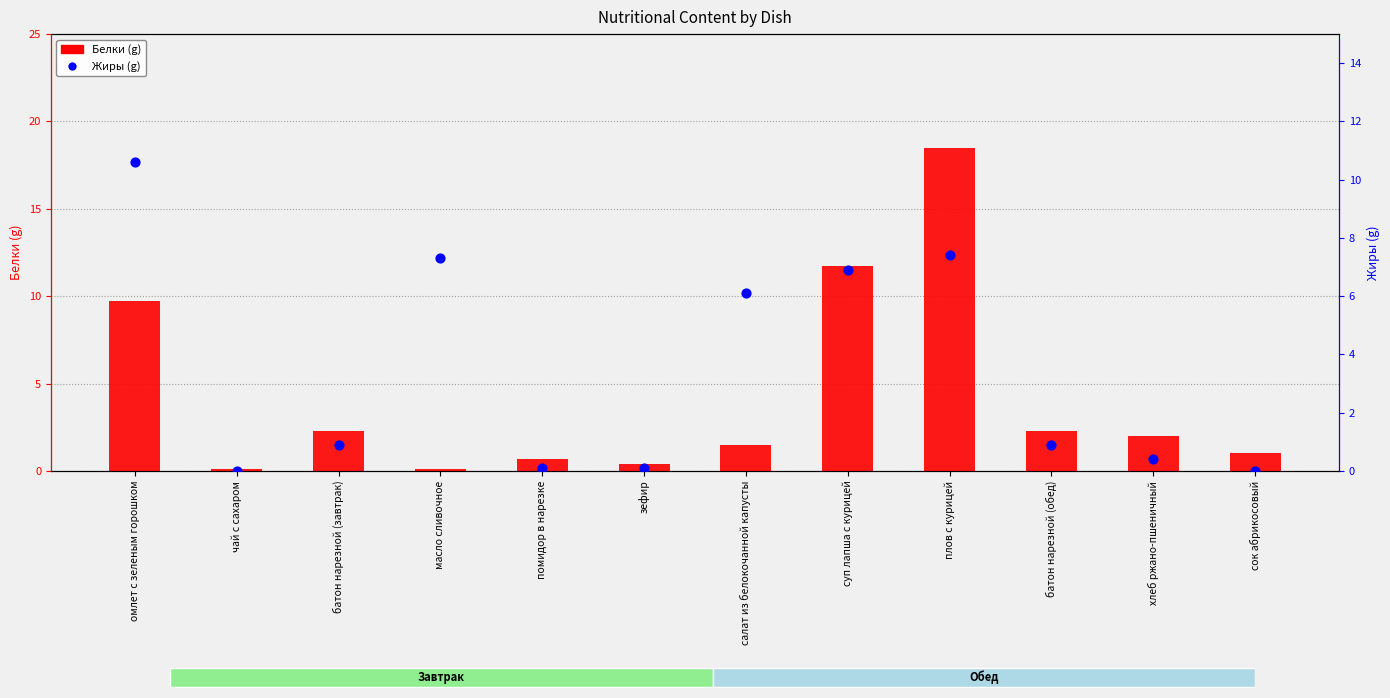

At how many categories does at least one series exceed 5?

5